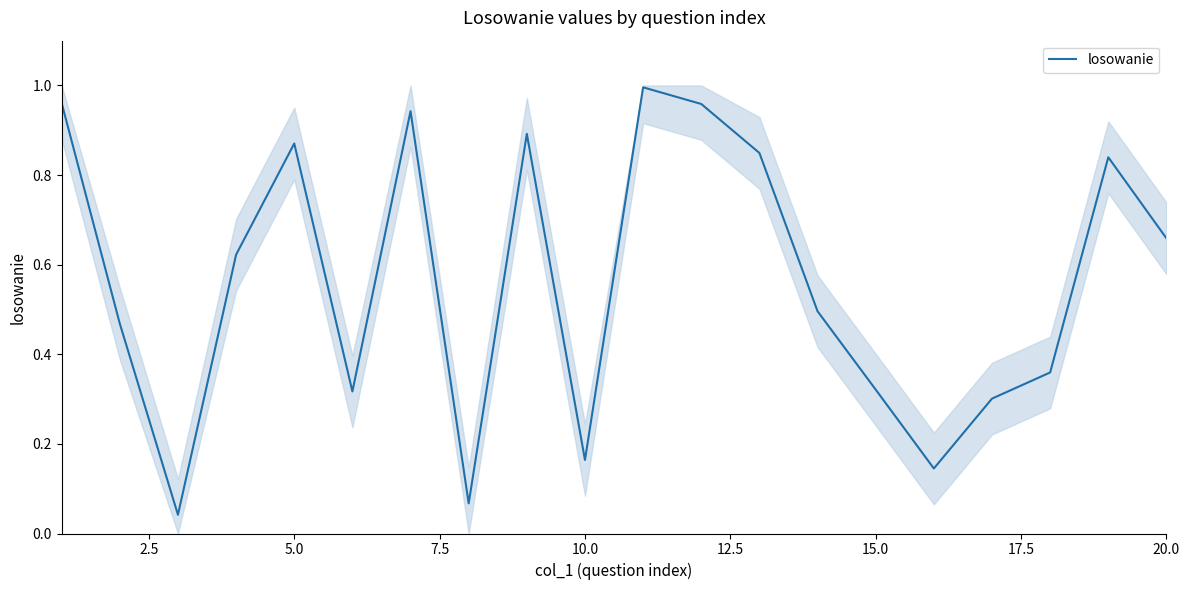

How many categories are shown in the chart?

20